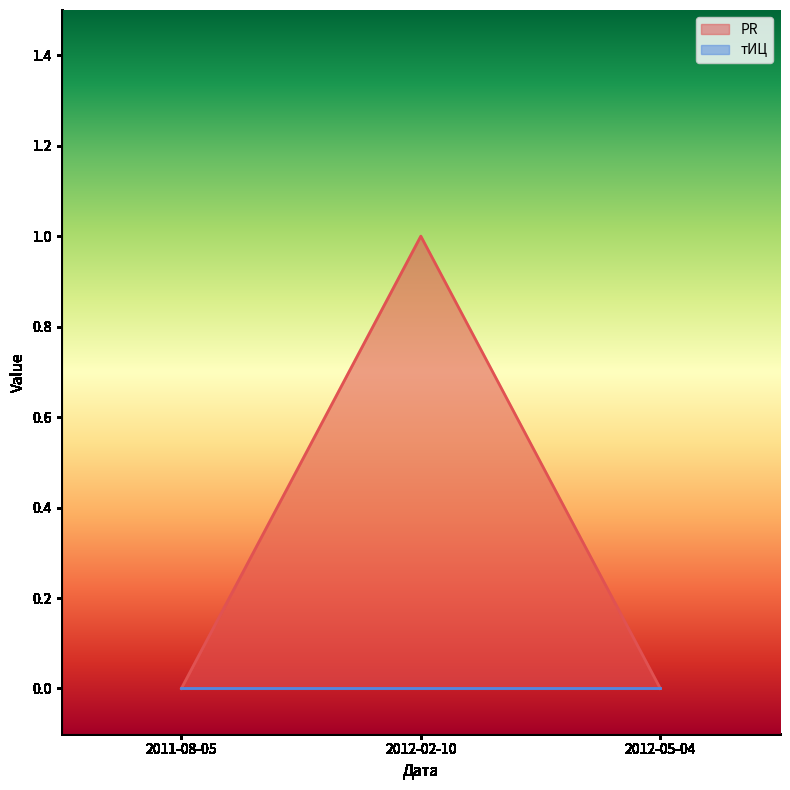

List the labels in order of value, smallest first.

2011-08-05, 2012-05-04, 2012-02-10